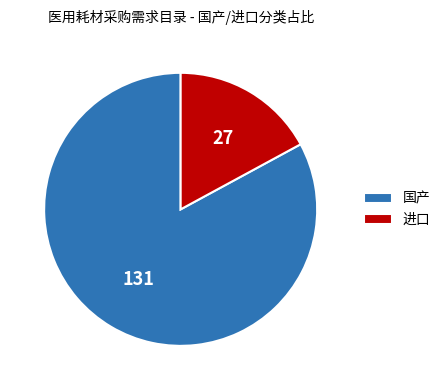

True or false: 国产 accounts for 83% of the total.

True